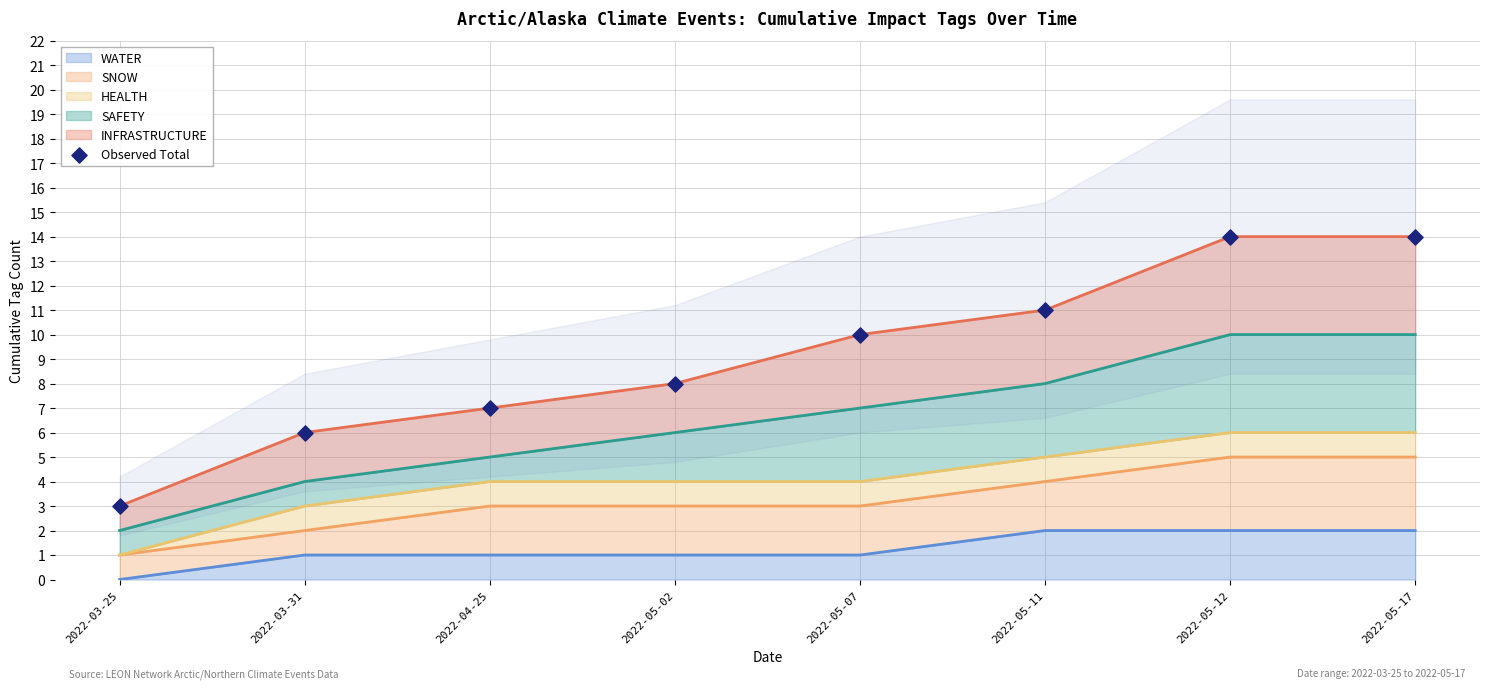

What is the ratio of the value at 2022-05-07 to the value at 2022-03-31?

1.7